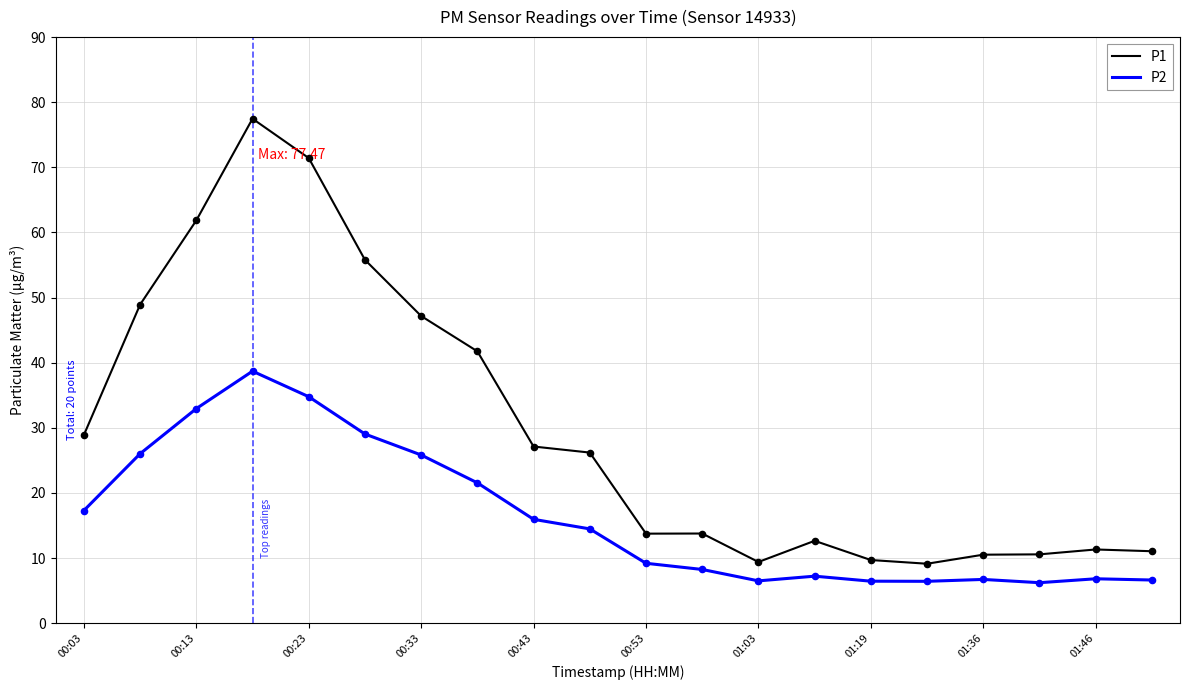

Which series has the widest spread of values?

P1